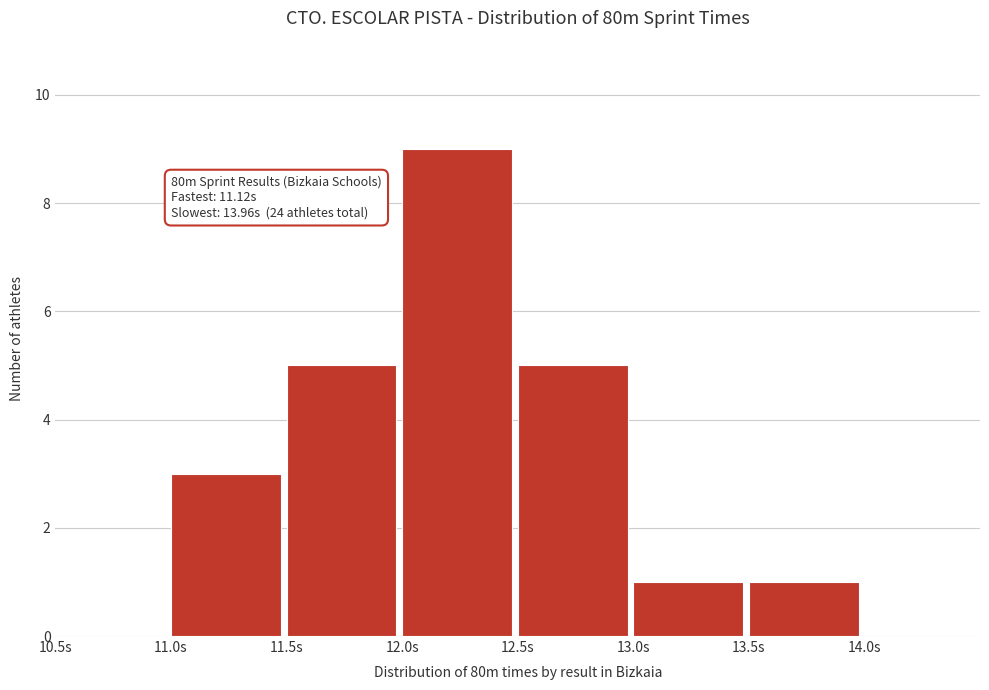

Over which range of the x-axis is the bar tallest?

12.0 to 12.5